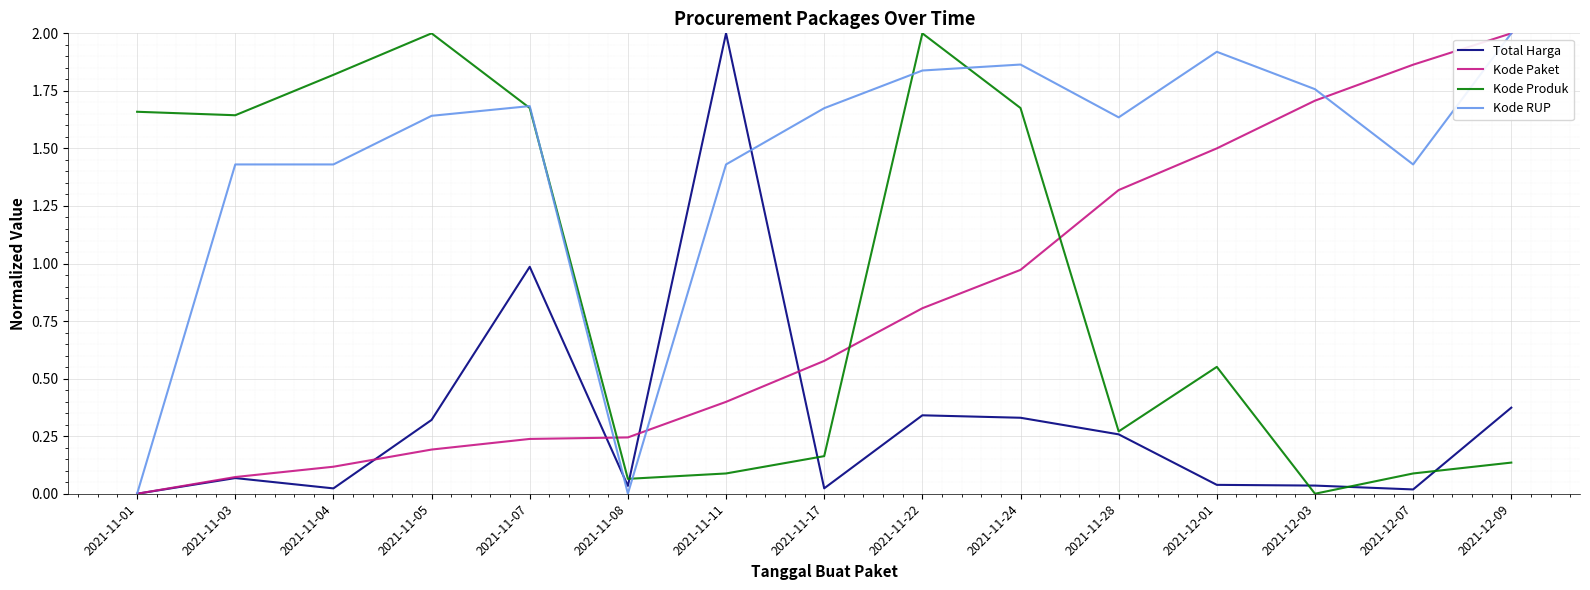

At which category does Total Harga reach its first local valley?

2021-11-04